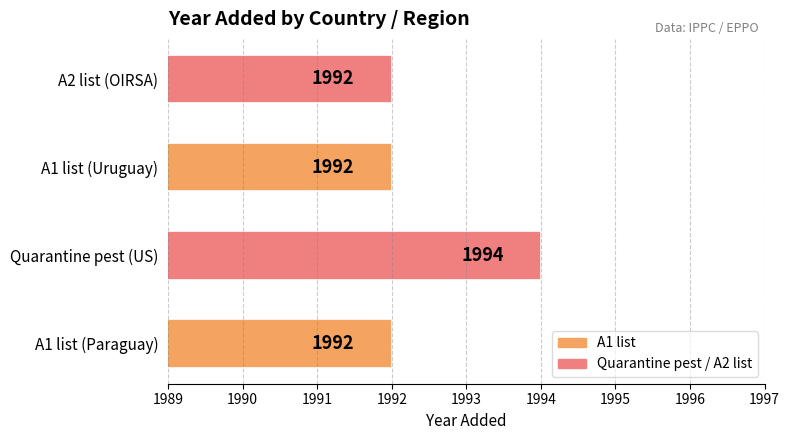

The value at Quarantine pest (US) is 1994. True or false?

True